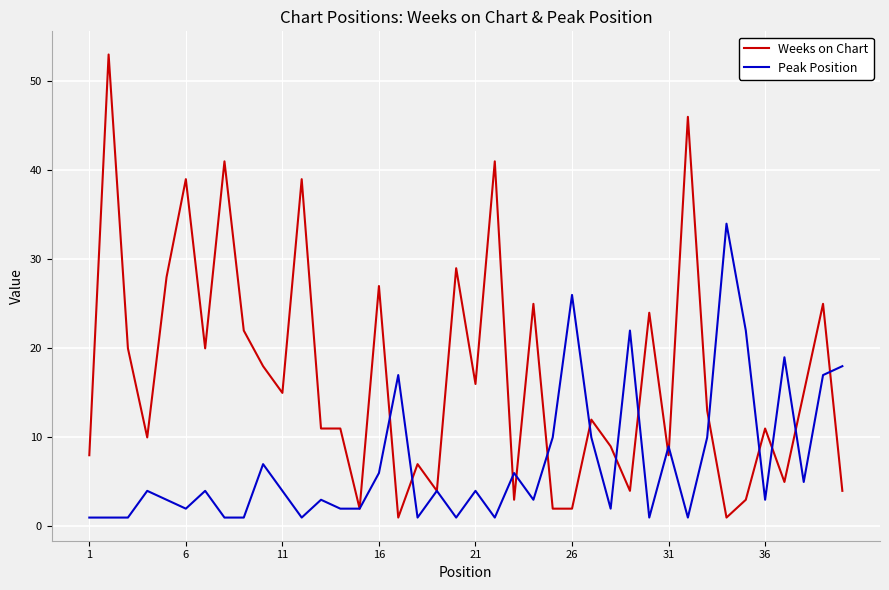

Rank the series by their average value, from lowest to highest.

Peak Position, Weeks on Chart